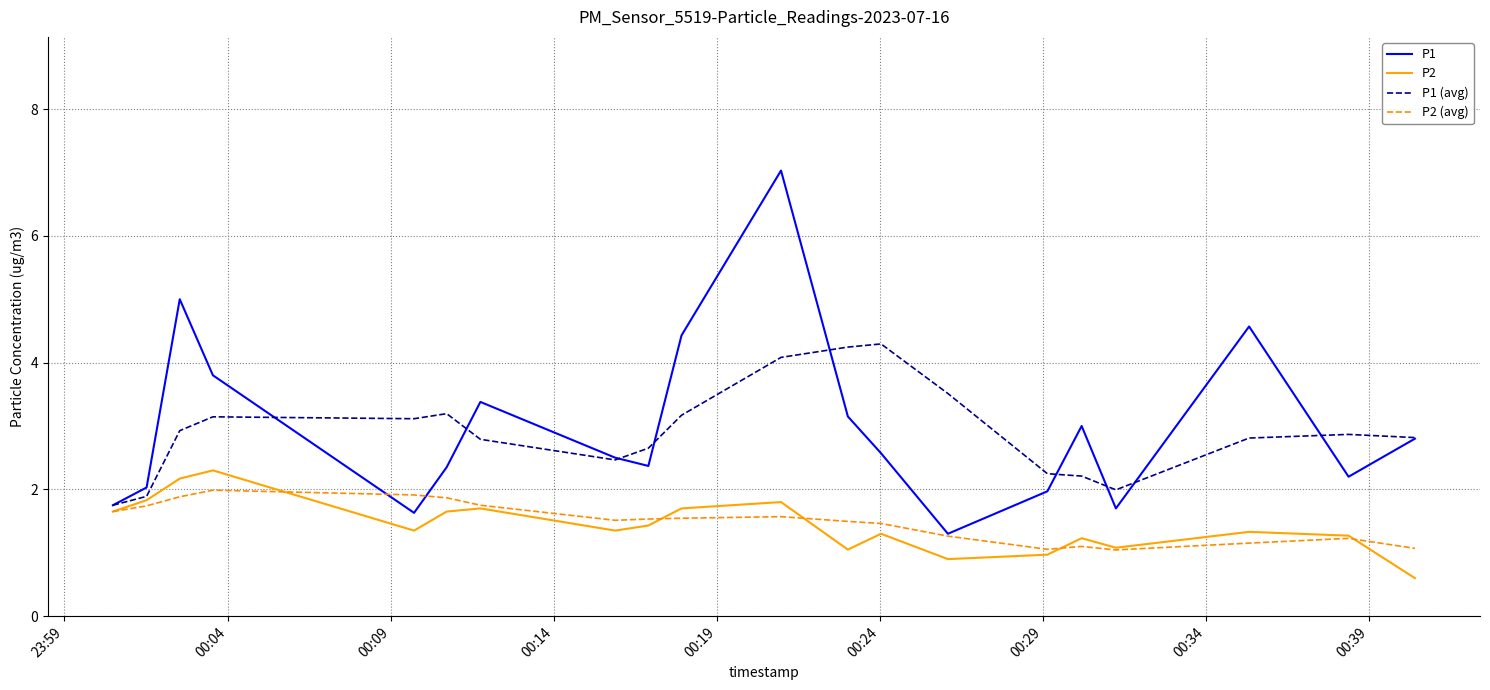

What is the difference between the second highest and minimum values in the P2 (avg) series?

0.9